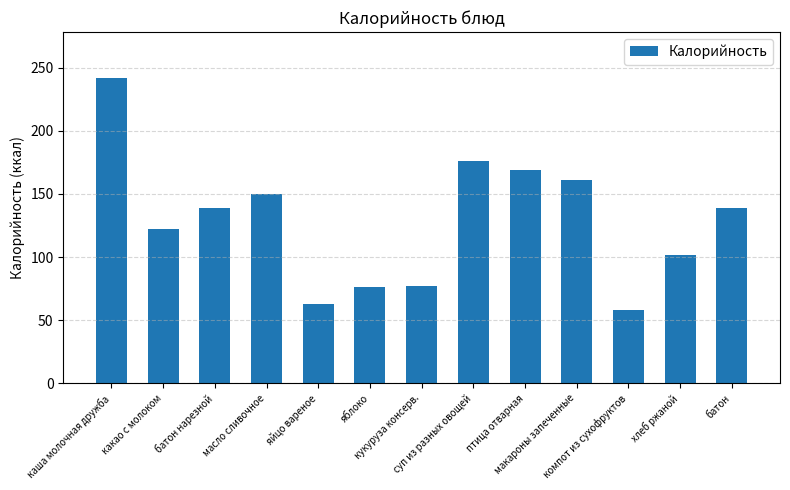

Which has a higher value, батон or кукуруза консерв.?

батон